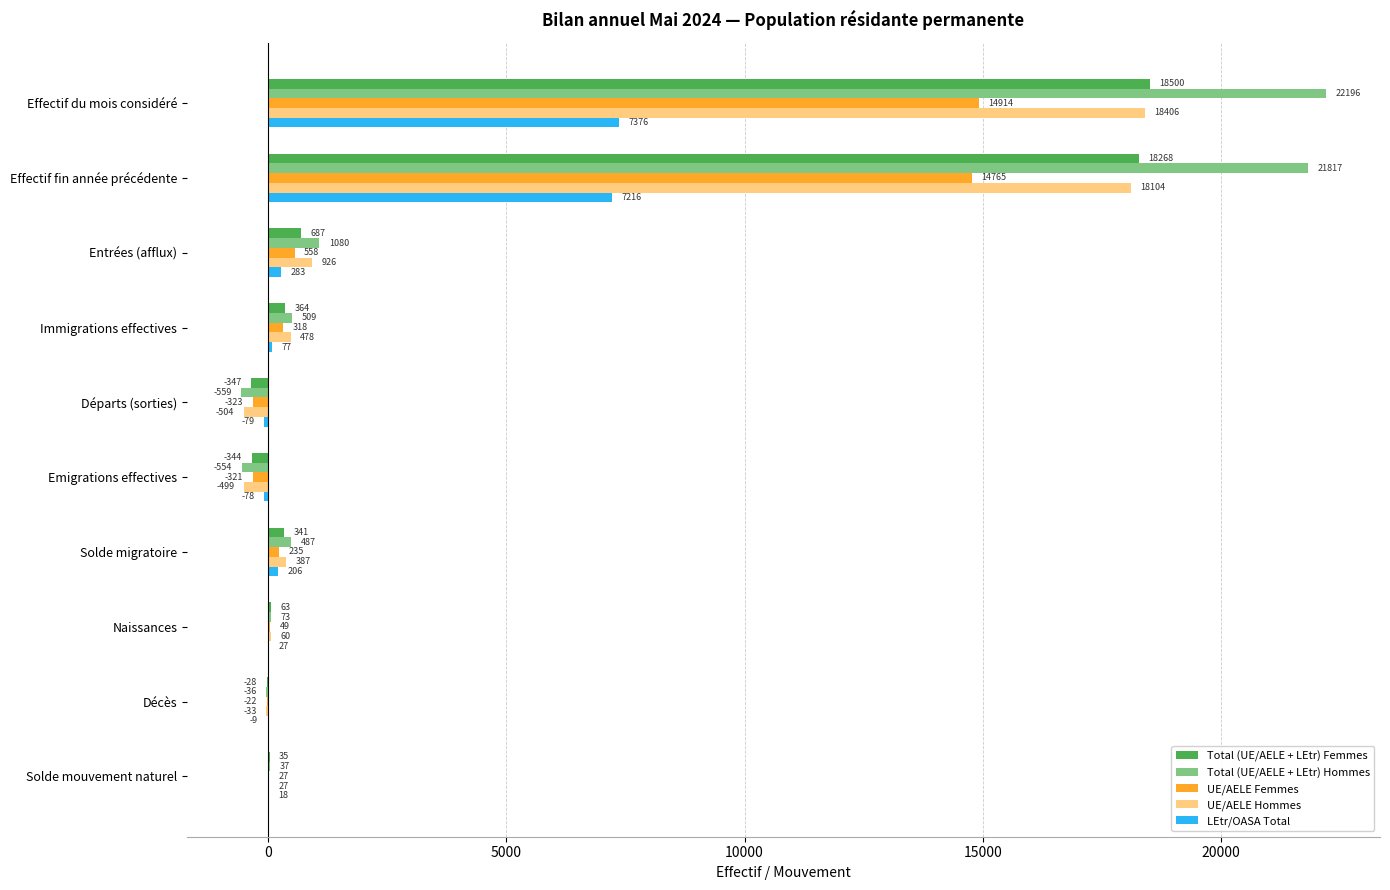

At which category does the chart reach its peak across all series?

Effectif du mois considéré